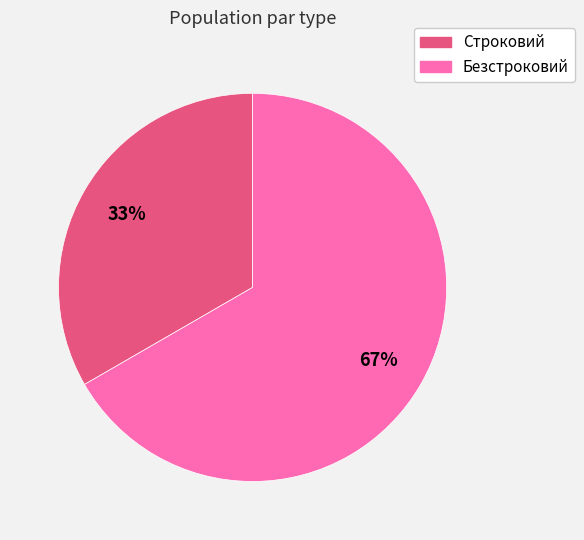

How many segments does this pie chart have?

2